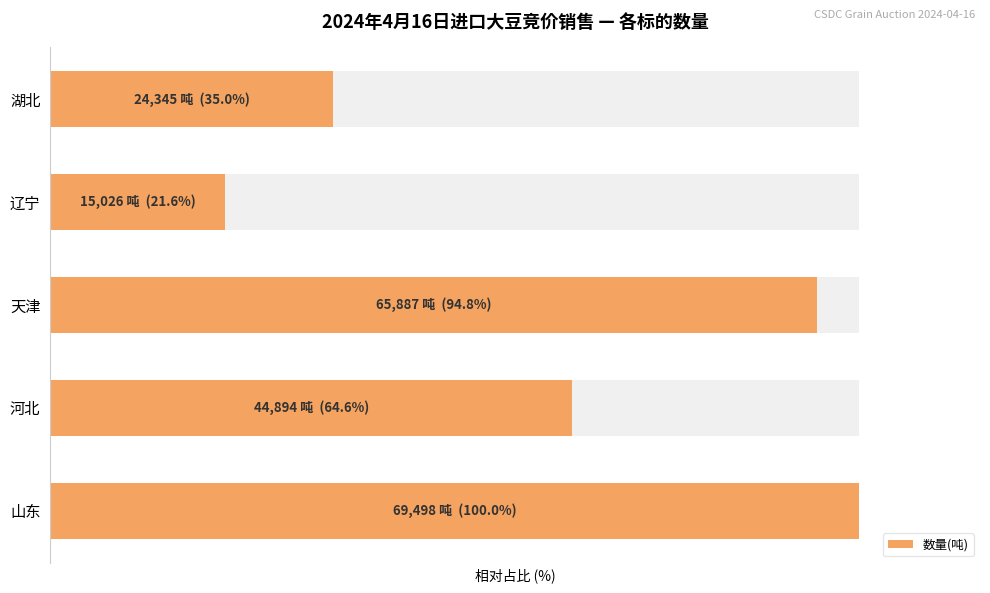

Reading left to right, extract all data points from this chart.

100.0	64.6	94.8	21.6	35.0